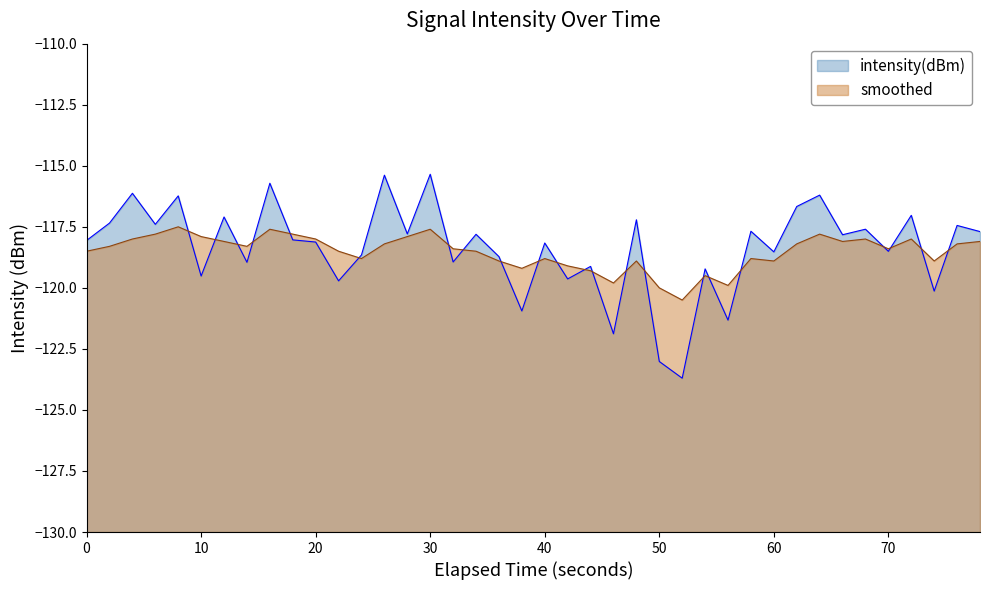

The smoothed series shows -75.6 at 20. True or false?

False